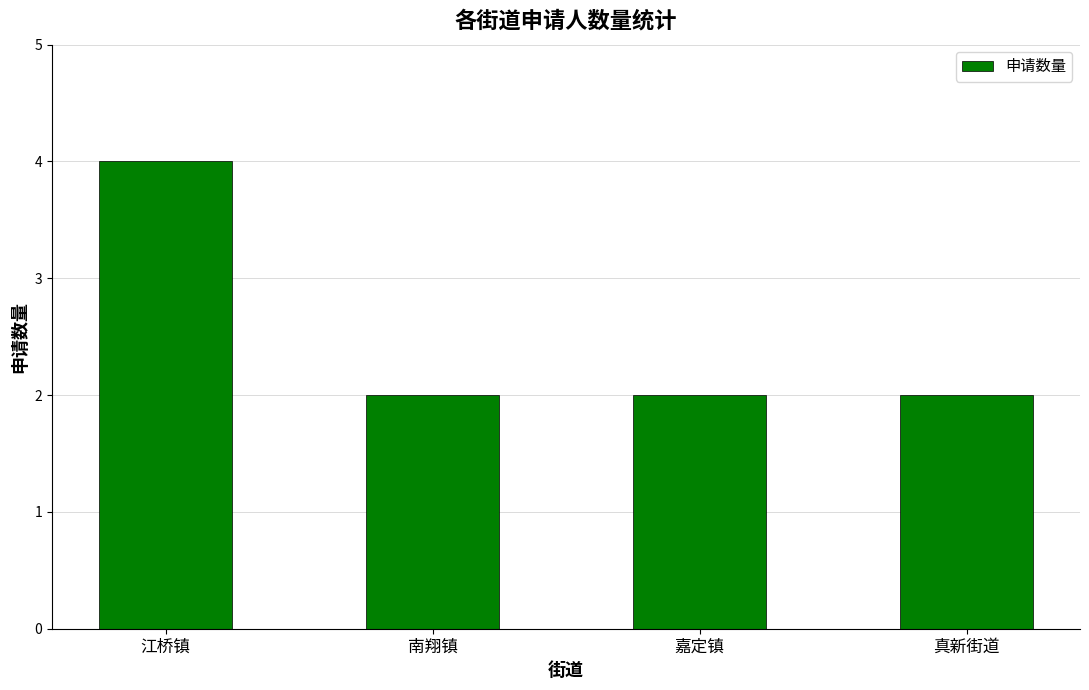

What is the sum of all values?

10